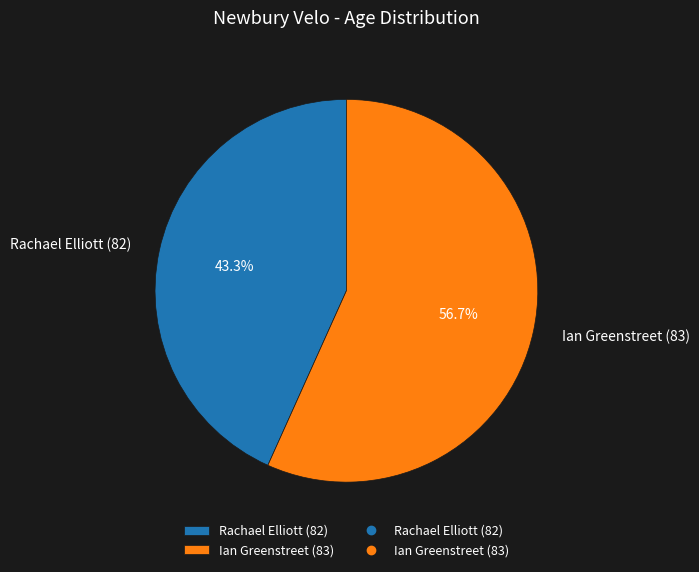

Count the number of slices in the pie.

2